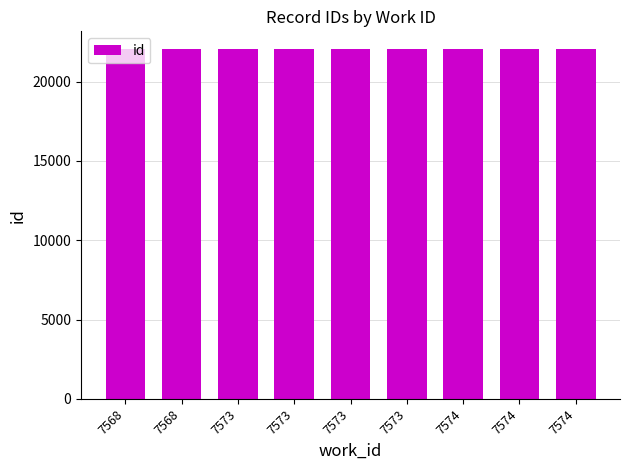

What is the smallest value displayed?

22042